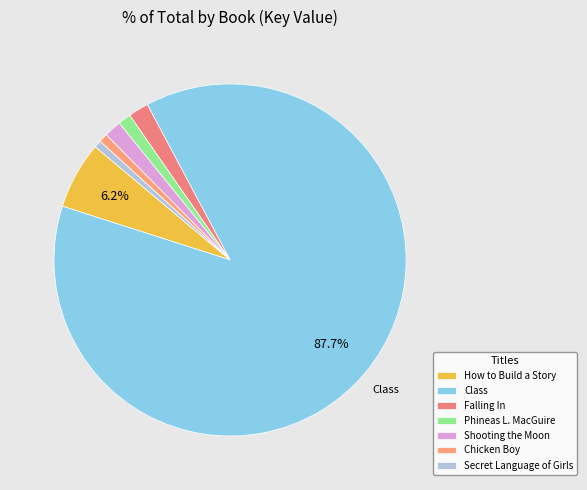

To the nearest percent, what portion does Class represent?

88%